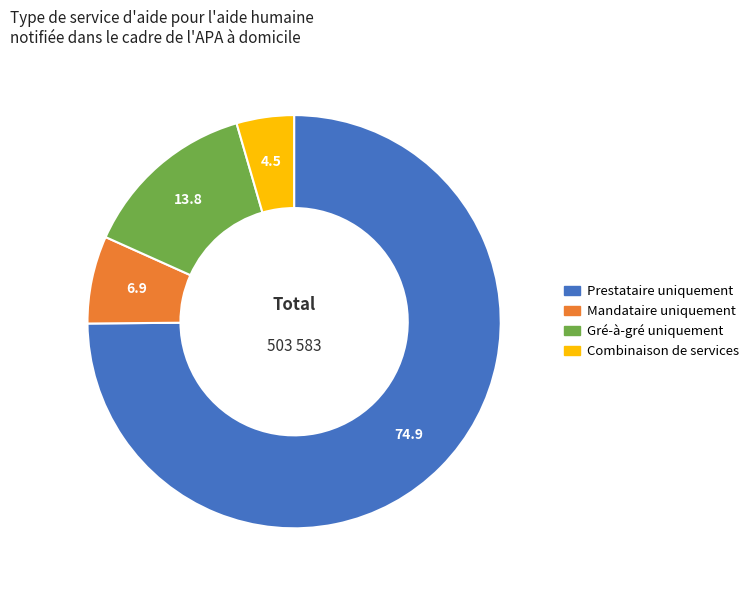

Which slice is the largest?

Prestataire uniquement